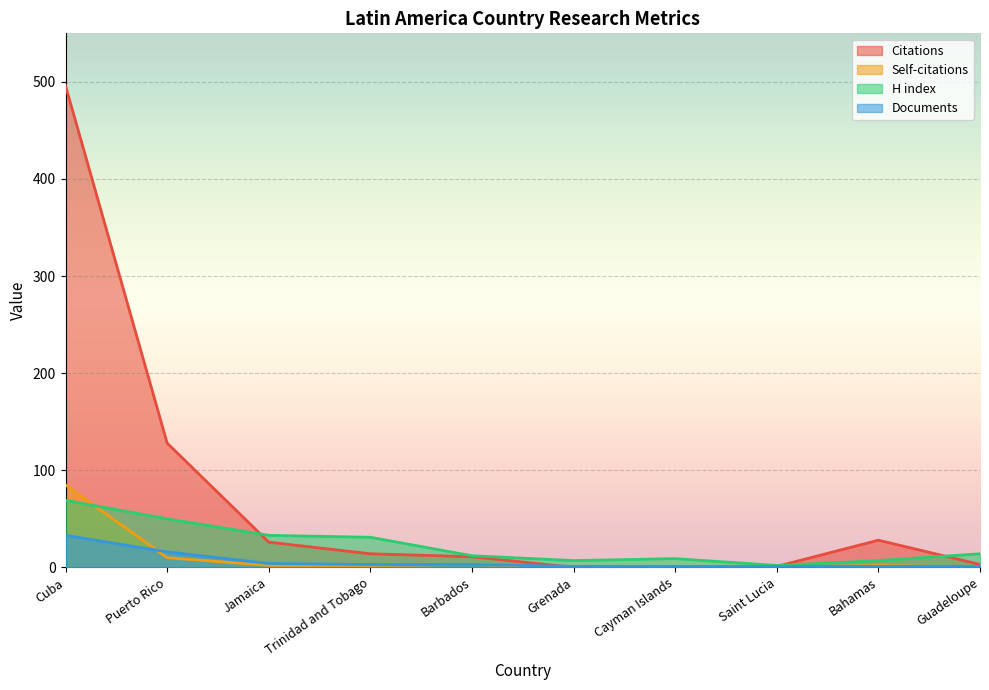

At which label does Self-citations first exceed 2?

Cuba